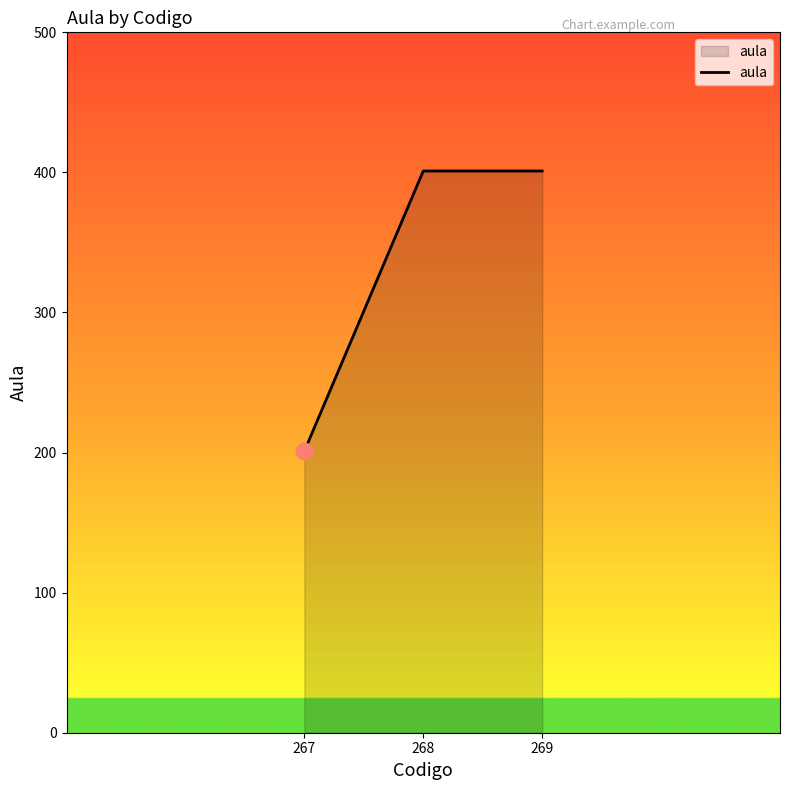

Count the number of data series in this chart.

1